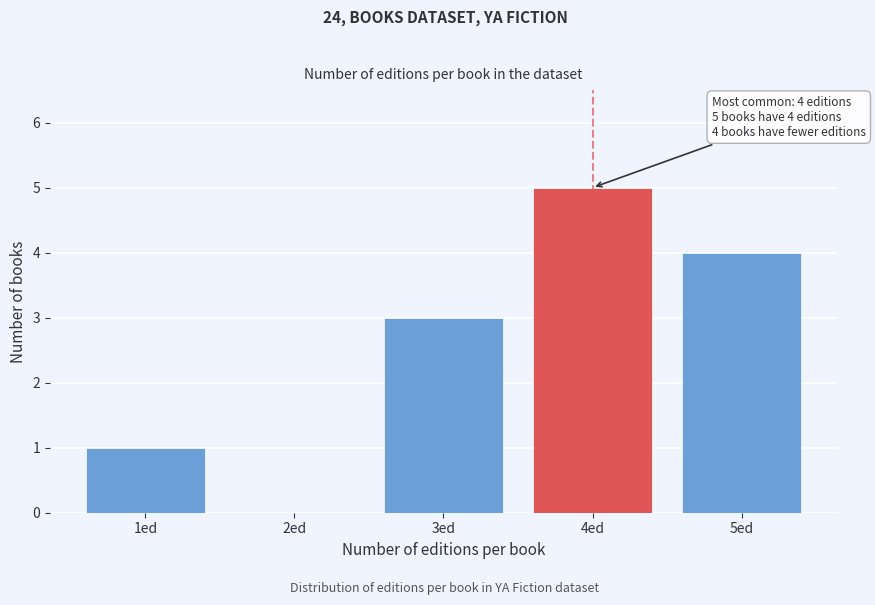

Reading right to left, extract all data points from this chart.

5ed=4	4ed=5	3ed=3	2ed=0	1ed=1